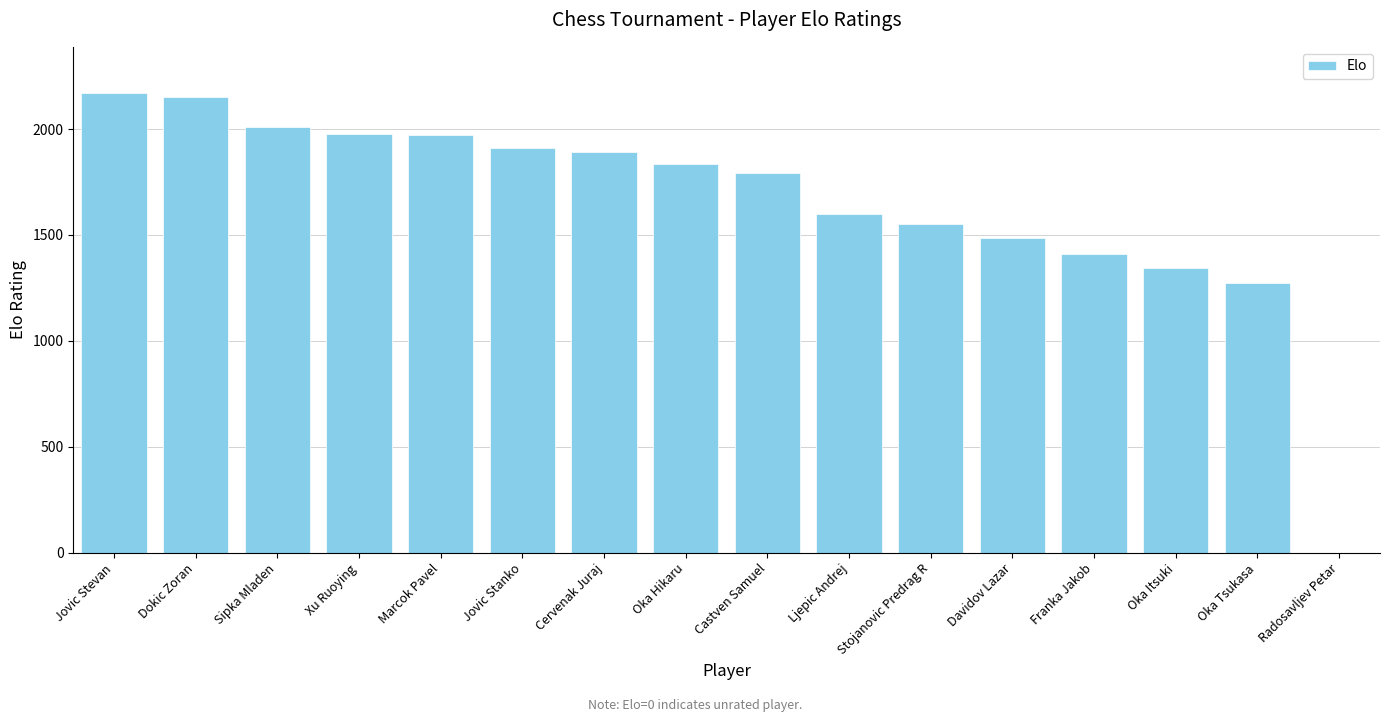

Are the bars horizontal?

No